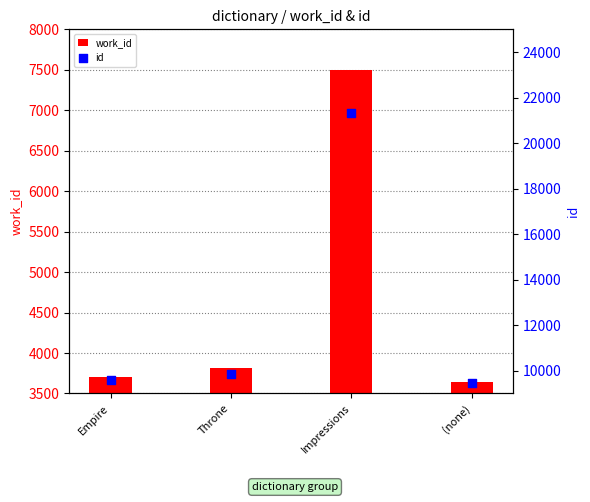

What are all the series names shown in the legend?

work_id, id